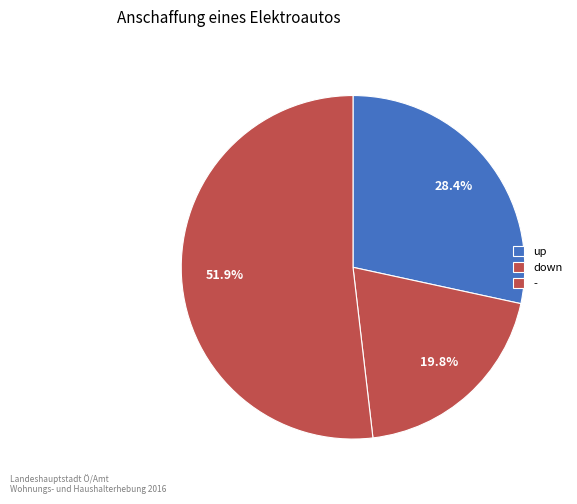

How many slices are in this pie chart?

3